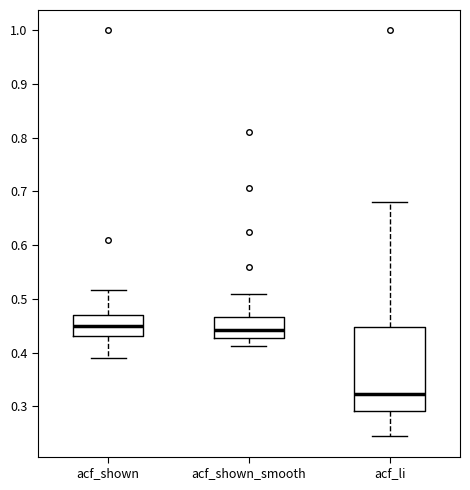

Reading left to right, read every box against the y-axis: the position of its median line, the range the box covers, and the ends of its whiskers. The values are not printed on the chart, so give them approximately, as read against the axis.

acf_shown: median 0.45, box 0.43 to 0.47, whiskers 0.39 to 0.52
acf_shown_smooth: median 0.44, box 0.43 to 0.47, whiskers 0.41 to 0.51
acf_li: median 0.32, box 0.29 to 0.45, whiskers 0.24 to 0.68